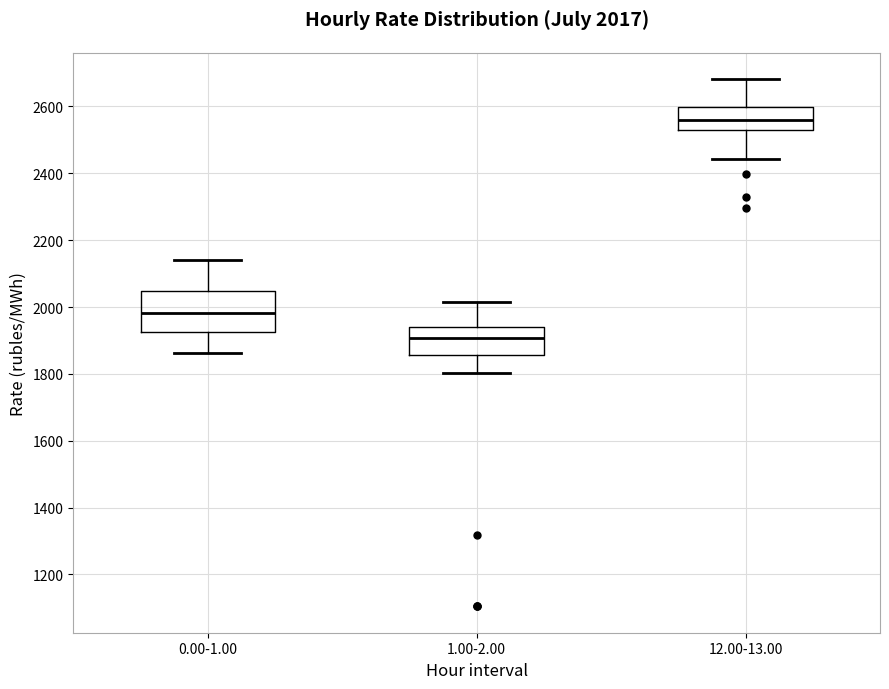

Which box has the highest median line?

12.00-13.00